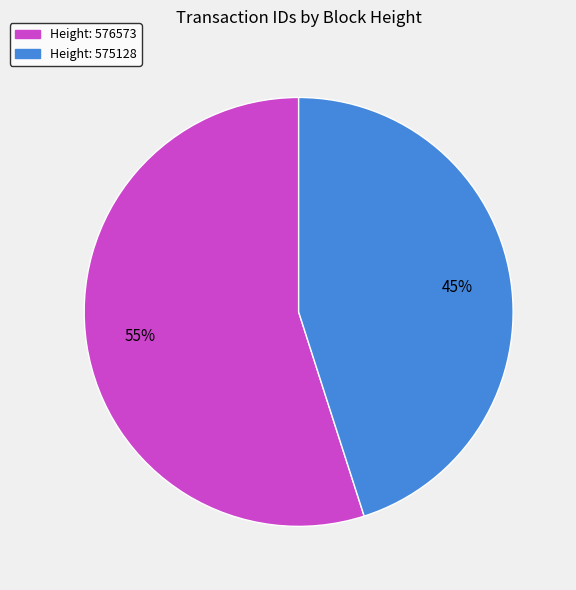

To the nearest percent, what is the difference between the largest and smallest slice percentages?

10%